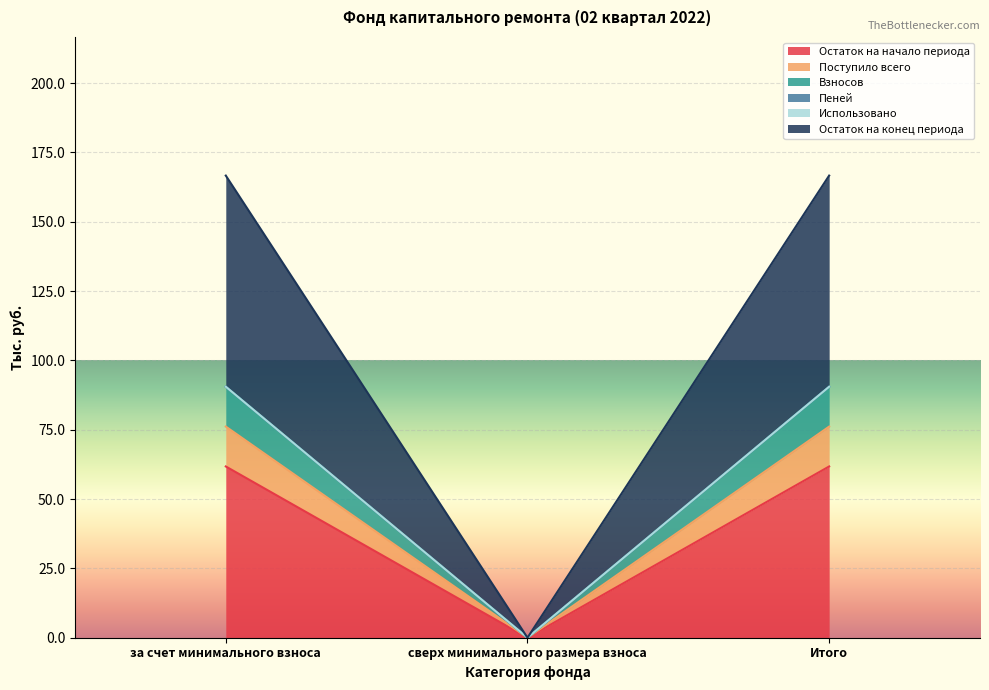

The Остаток на начало периода series shows 61.8 at Итого. True or false?

True